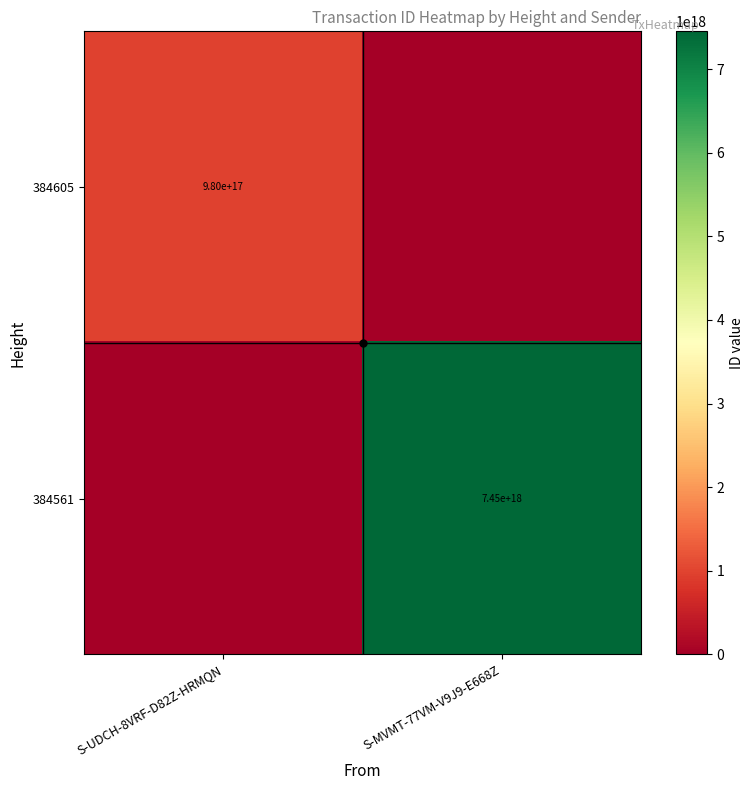

The value of 384561 at S-MVMT-77VM-V9J9-E668Z is 12639090434700062720. True or false?

False